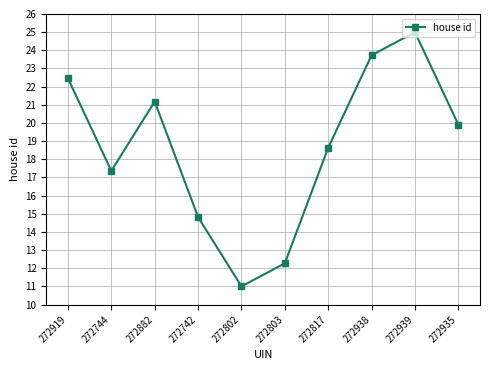

What is the value of the 7th point from the left?

18.6